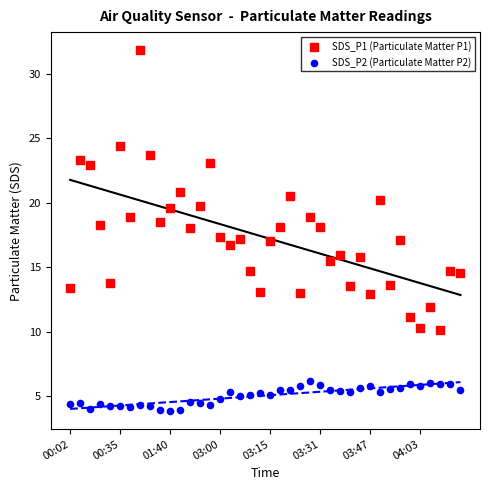

Which series contains the highest Y value?

SDS_P1 (Particulate Matter P1)